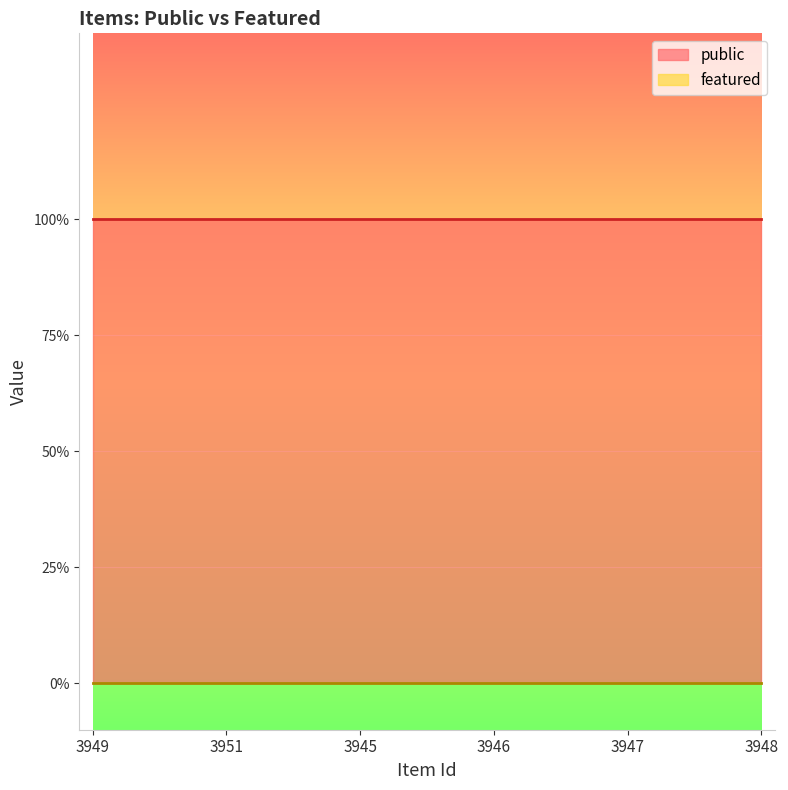

Rank the series by their maximum value, from lowest to highest.

featured, public